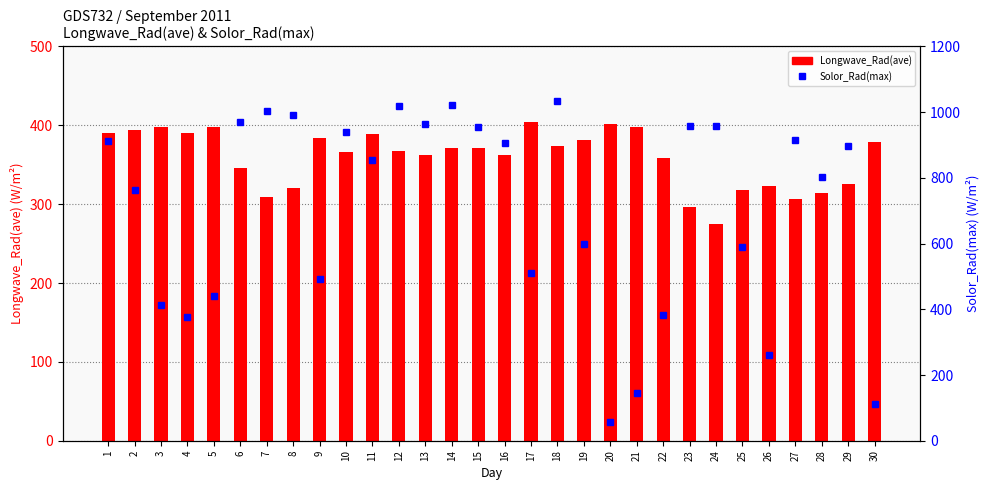

At which label does Solor_Rad(max) first exceed 895?

1